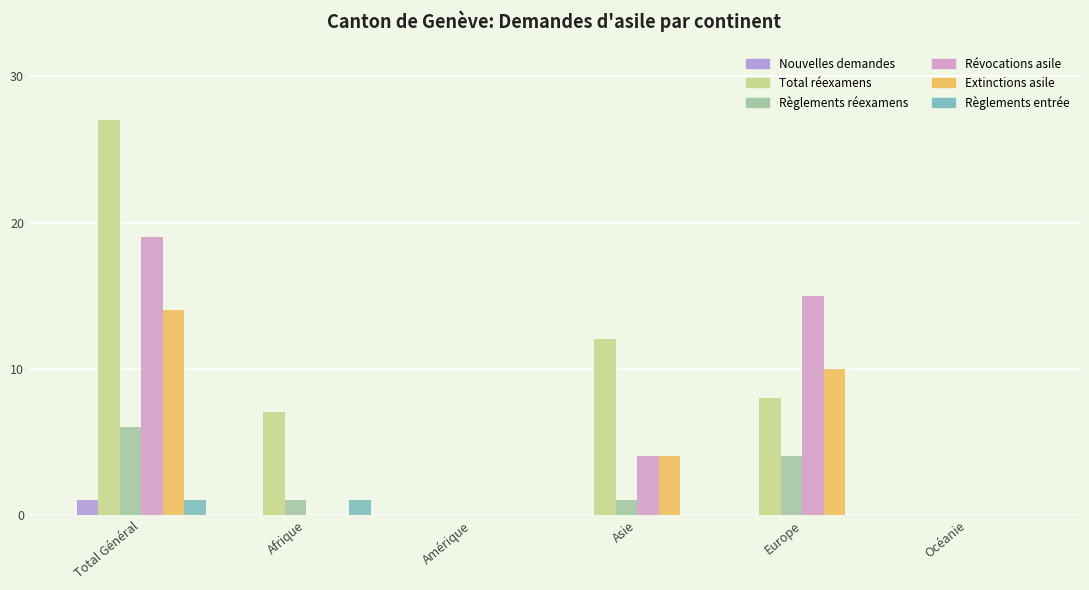

What position from the right is Afrique?

5